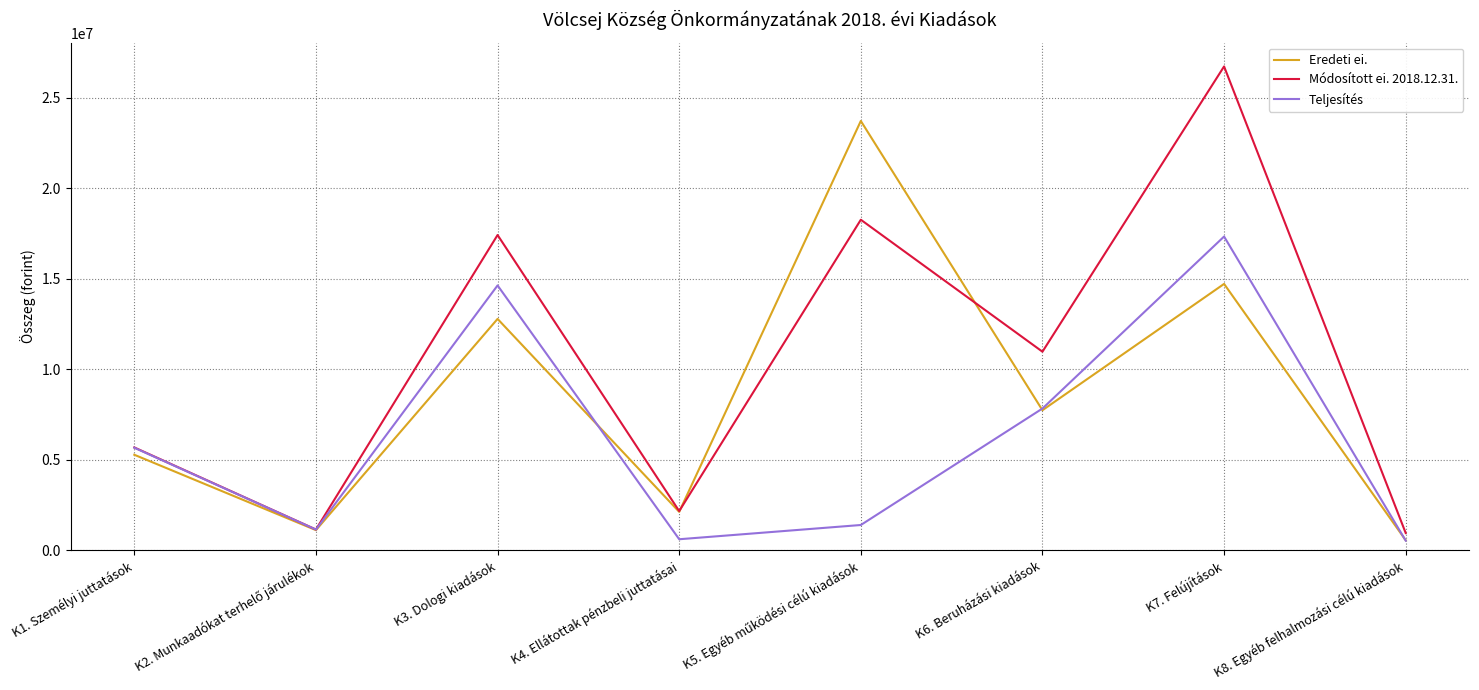

List the series in order of their overall mean, highest first.

Módosított ei. 2018.12.31., Eredeti ei., Teljesítés